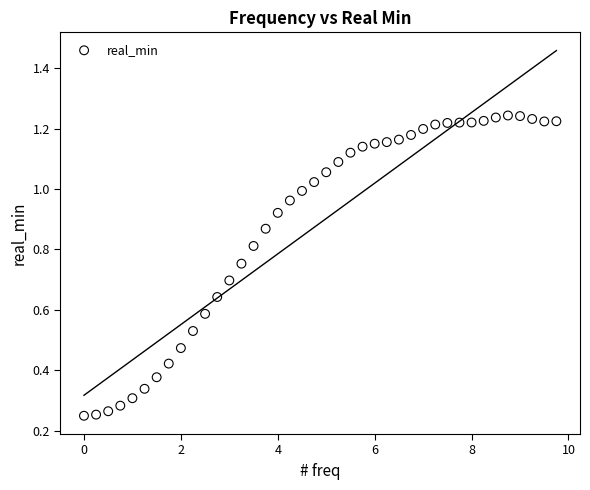

What is the range of X values (max minus min)?

9.8